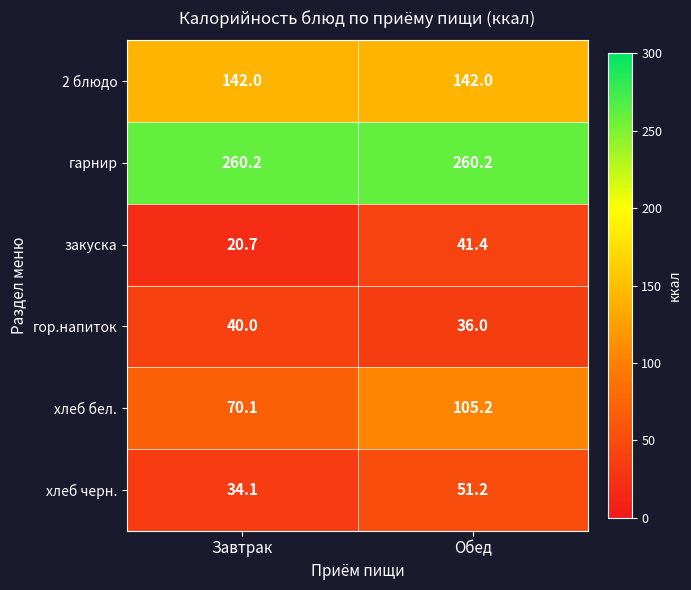

What value does the 2 блюдо series have at Обед?

142.0